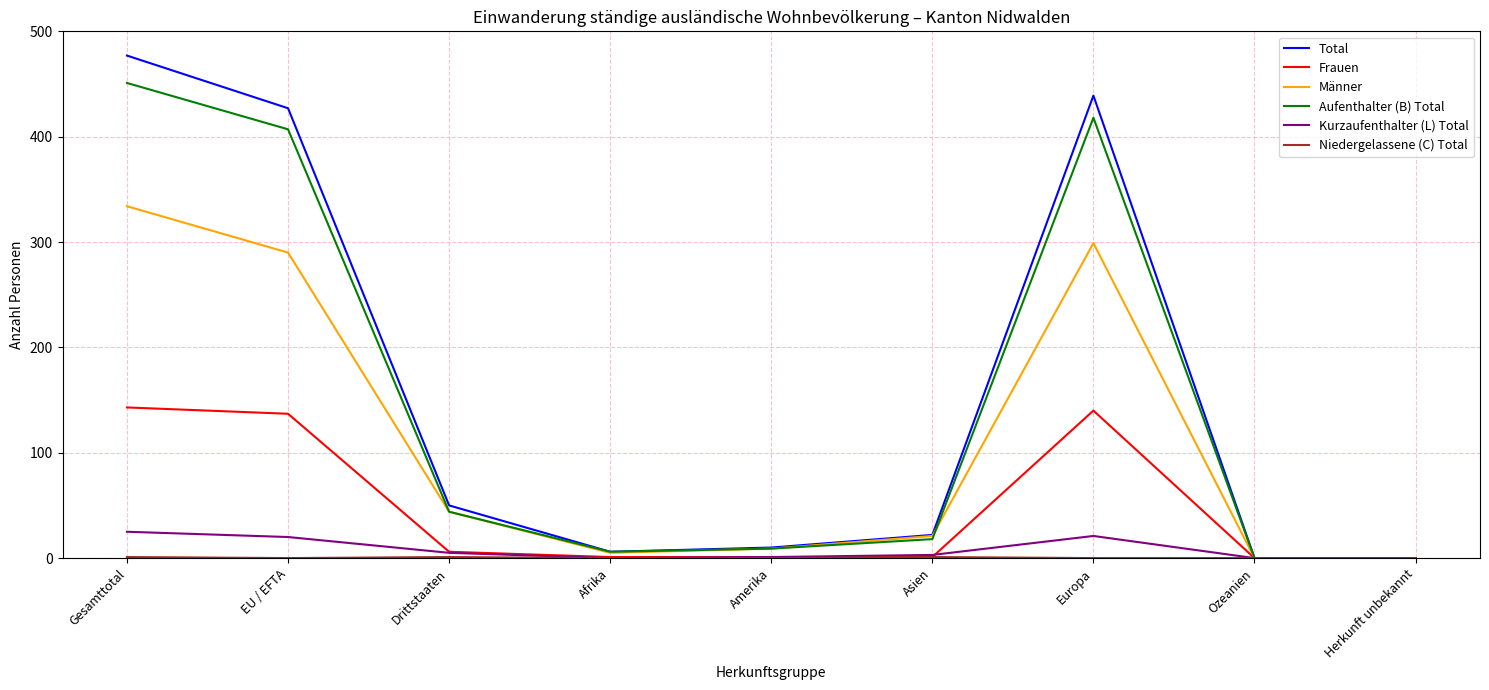

How many distinct data groups are displayed?

6